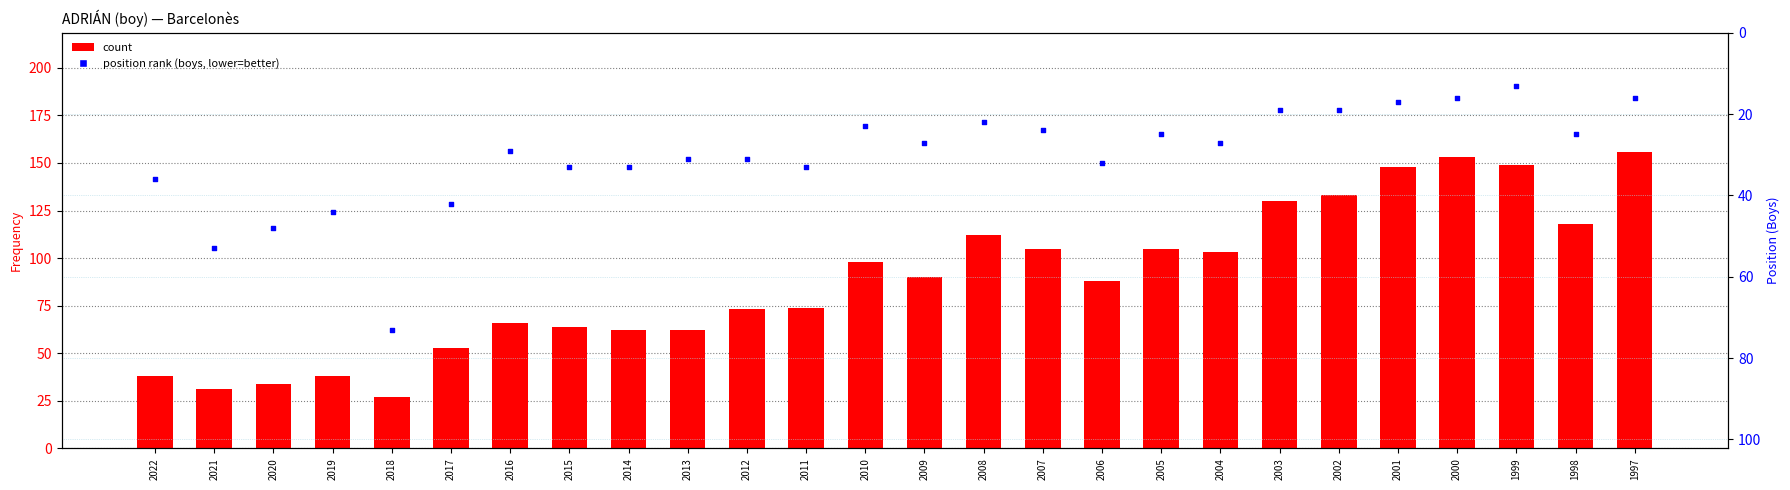

Which series has the largest total across all categories?

count